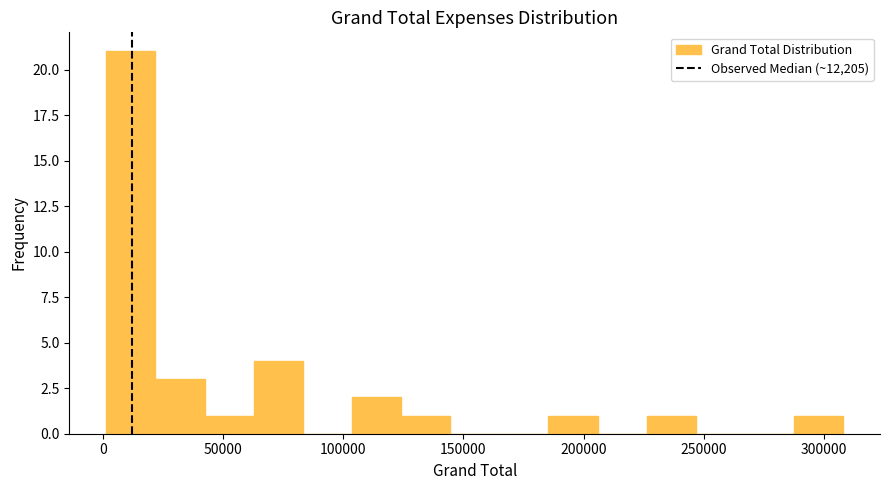

Over which range of the x-axis is the bar tallest?

0 to 20000